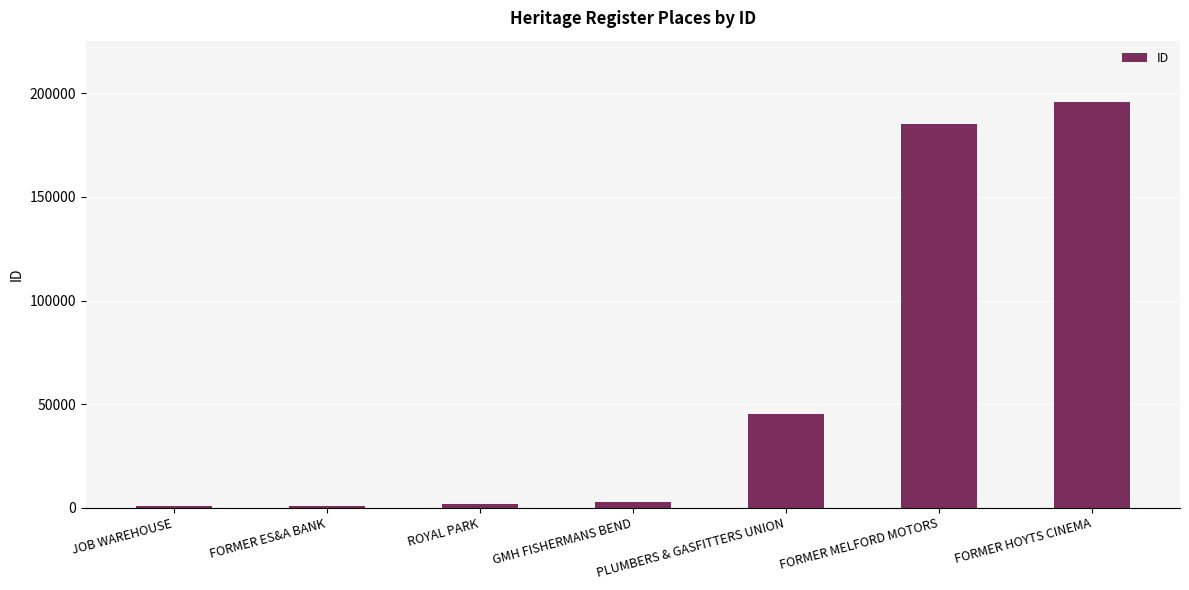

What is the sum of all values?

432728